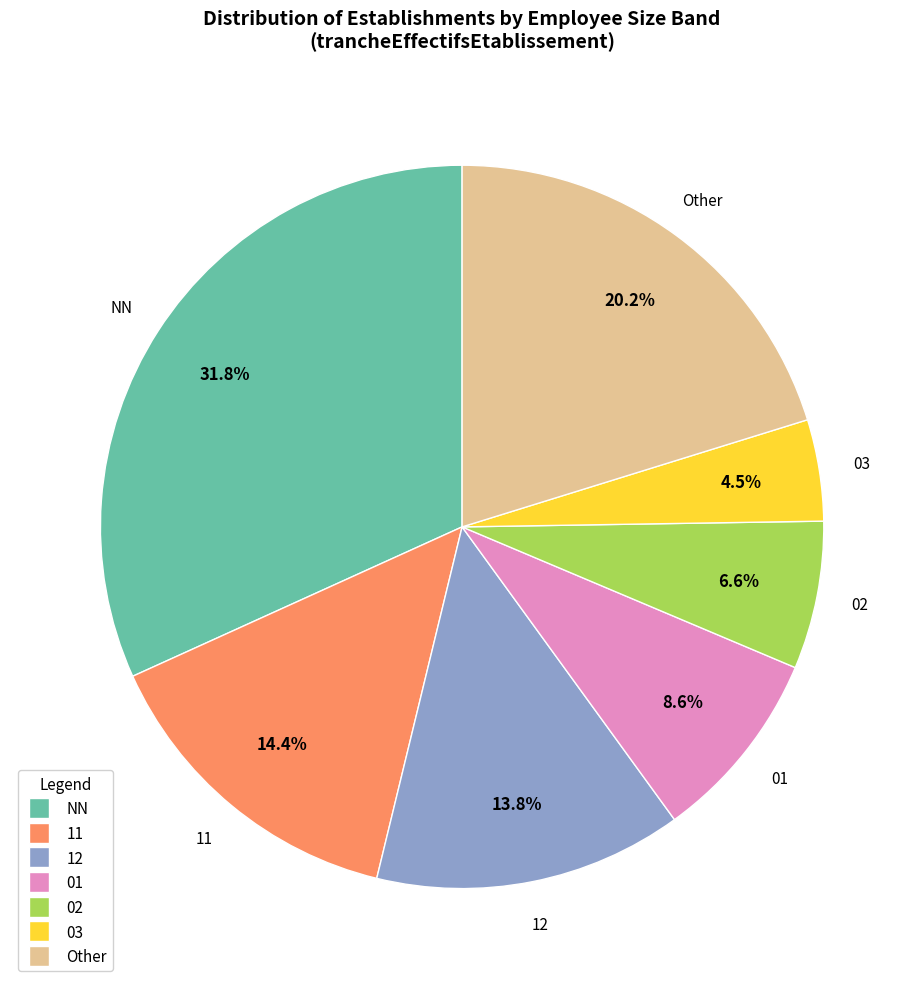

Which has a higher value, 11 or 03?

11